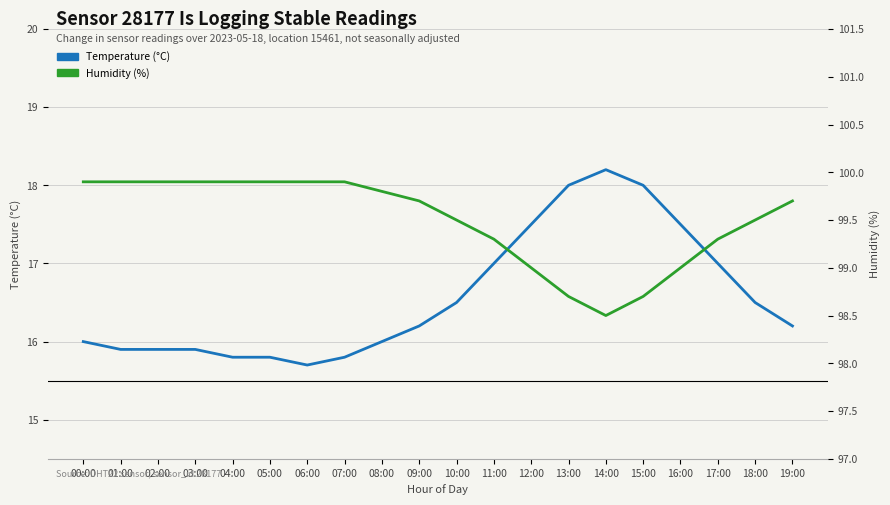

How many interior local valleys does the Humidity (%) series have?

1